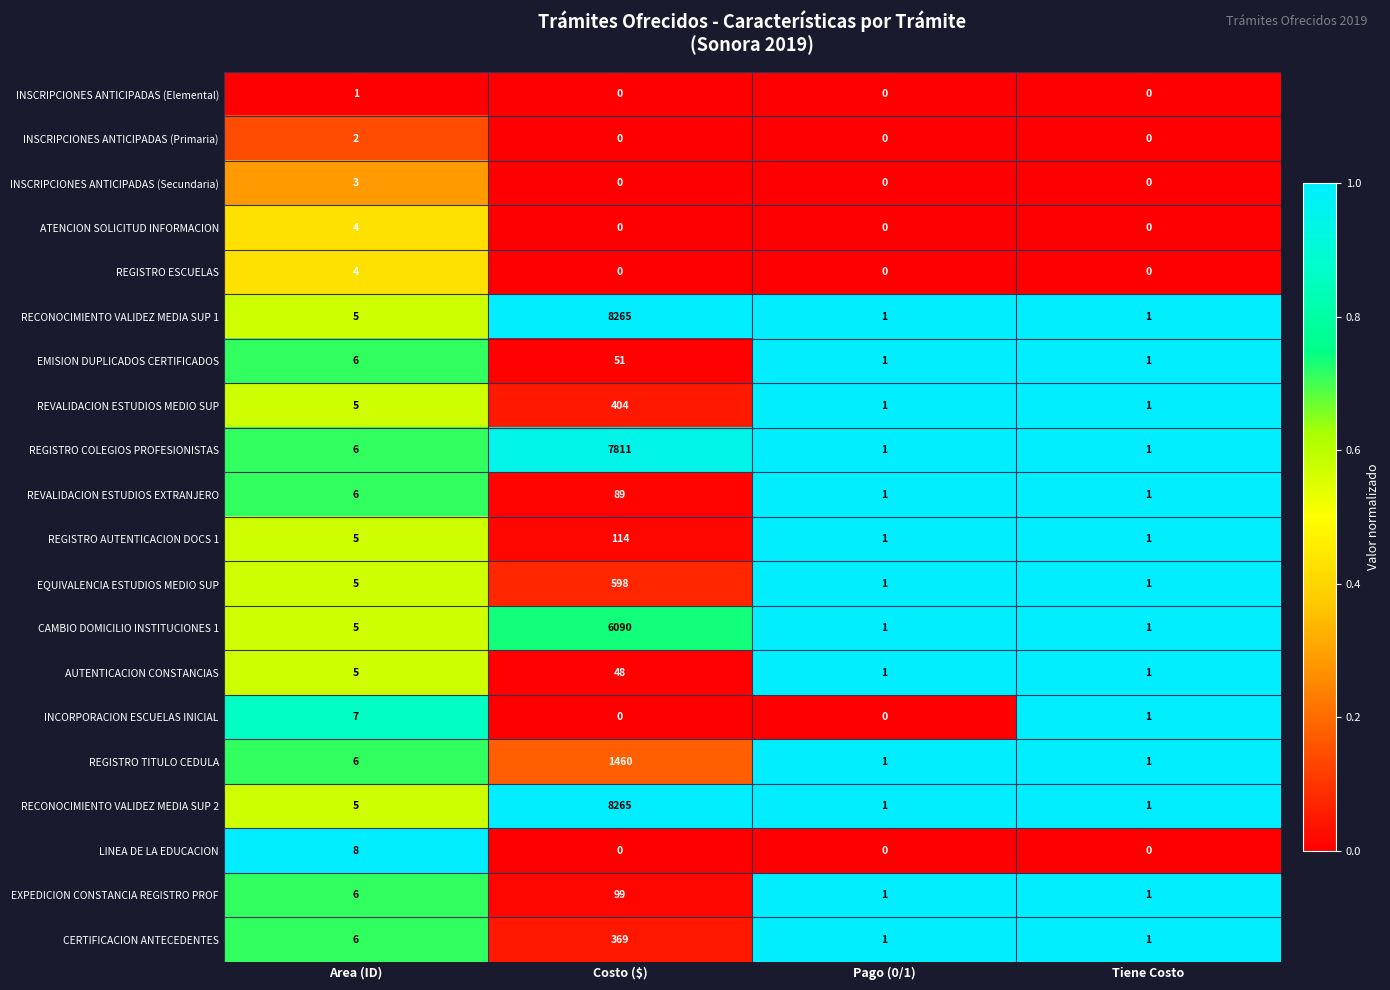

Is it true that EMISION DUPLICADOS CERTIFICADOS equals 2 at Tiene Costo?

False